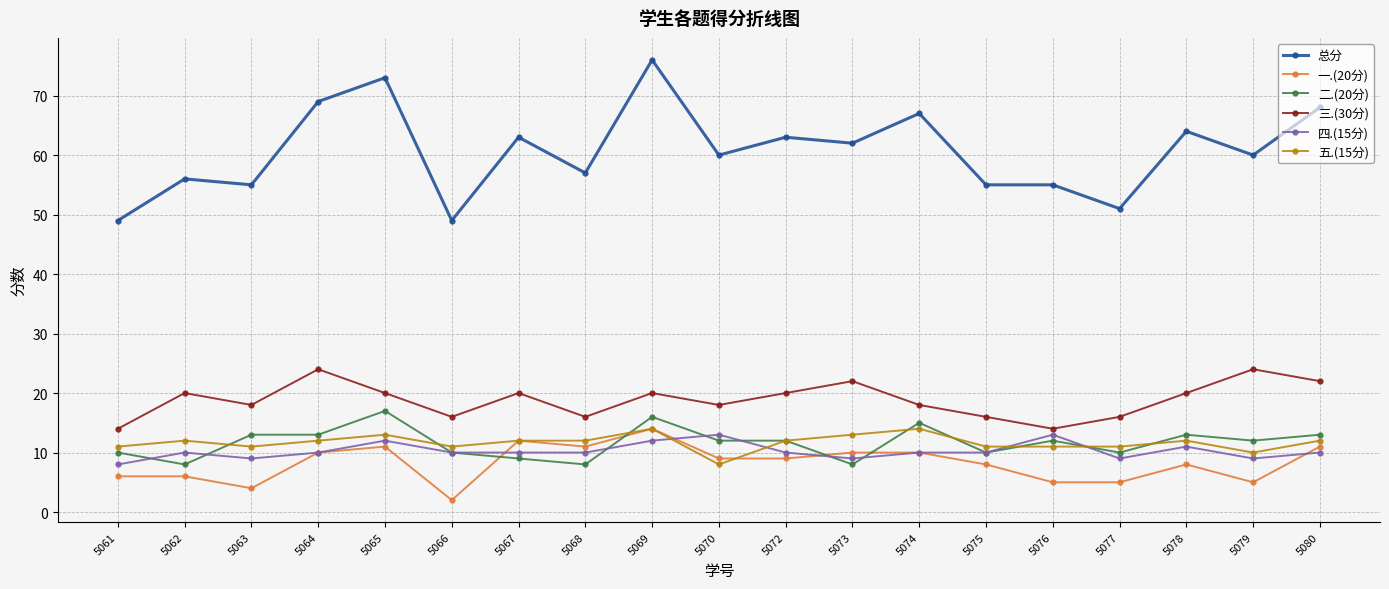

What is the difference between the highest and lowest values at 5076?

50